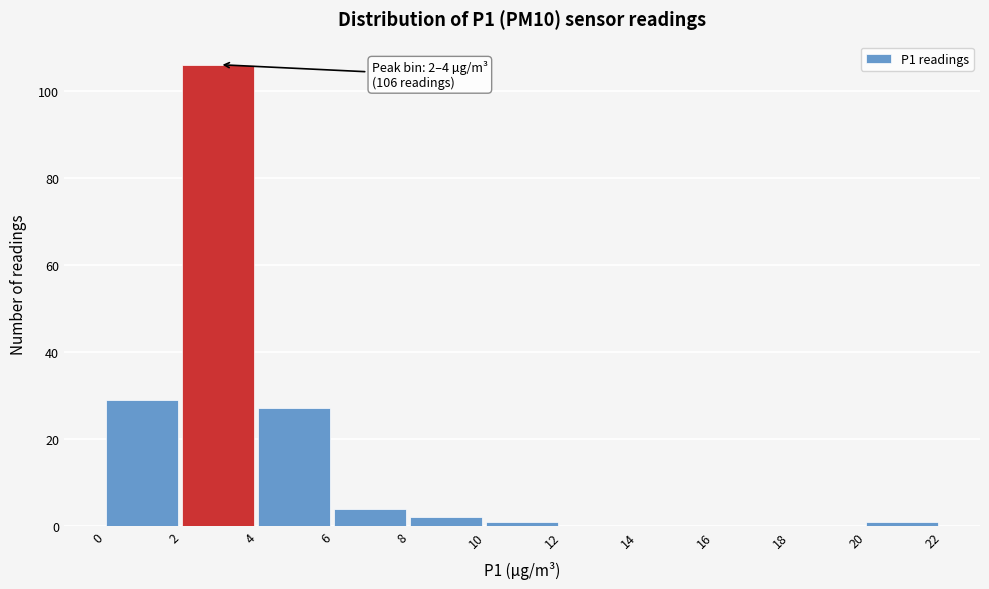

Which range on the x-axis has the tallest bar?

2 to 4